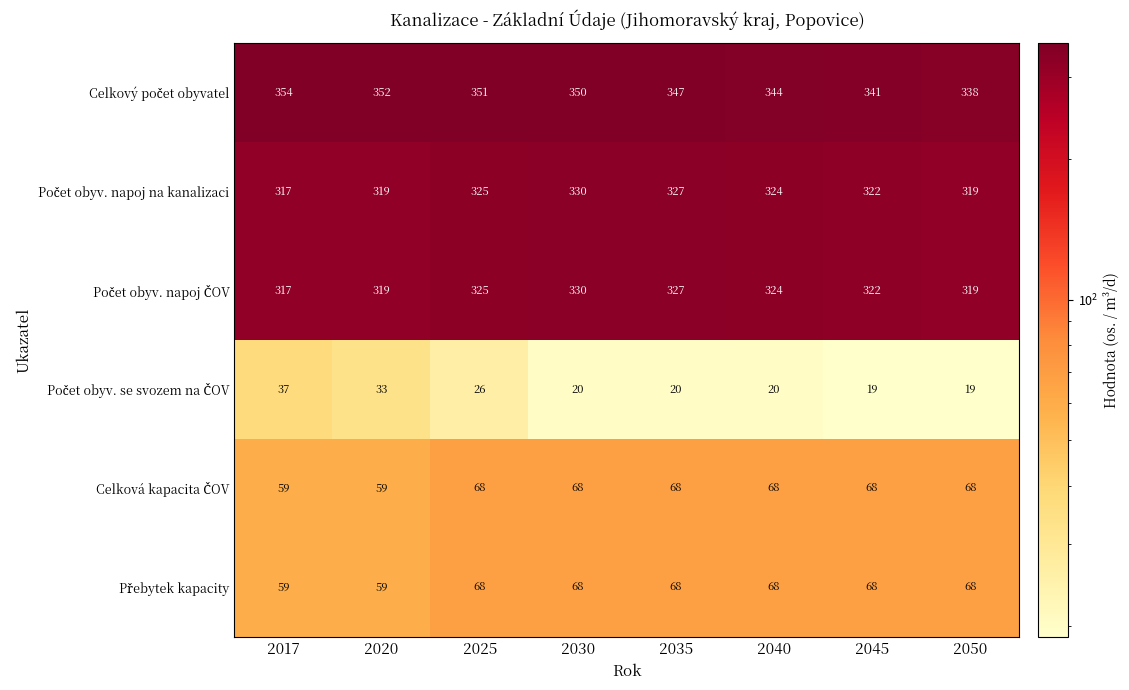

What is the spread (max minus min) of values at 2020?

319